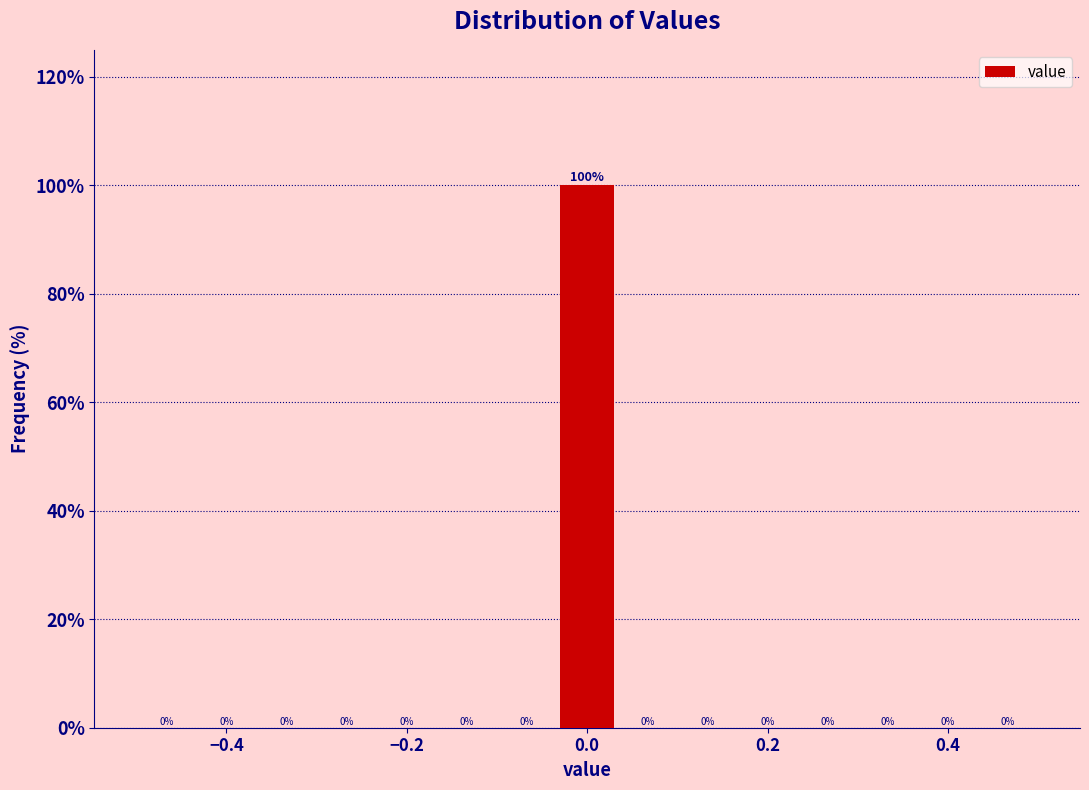

Read against the x-axis, roughly where is the centre of the tallest bar?

0.00